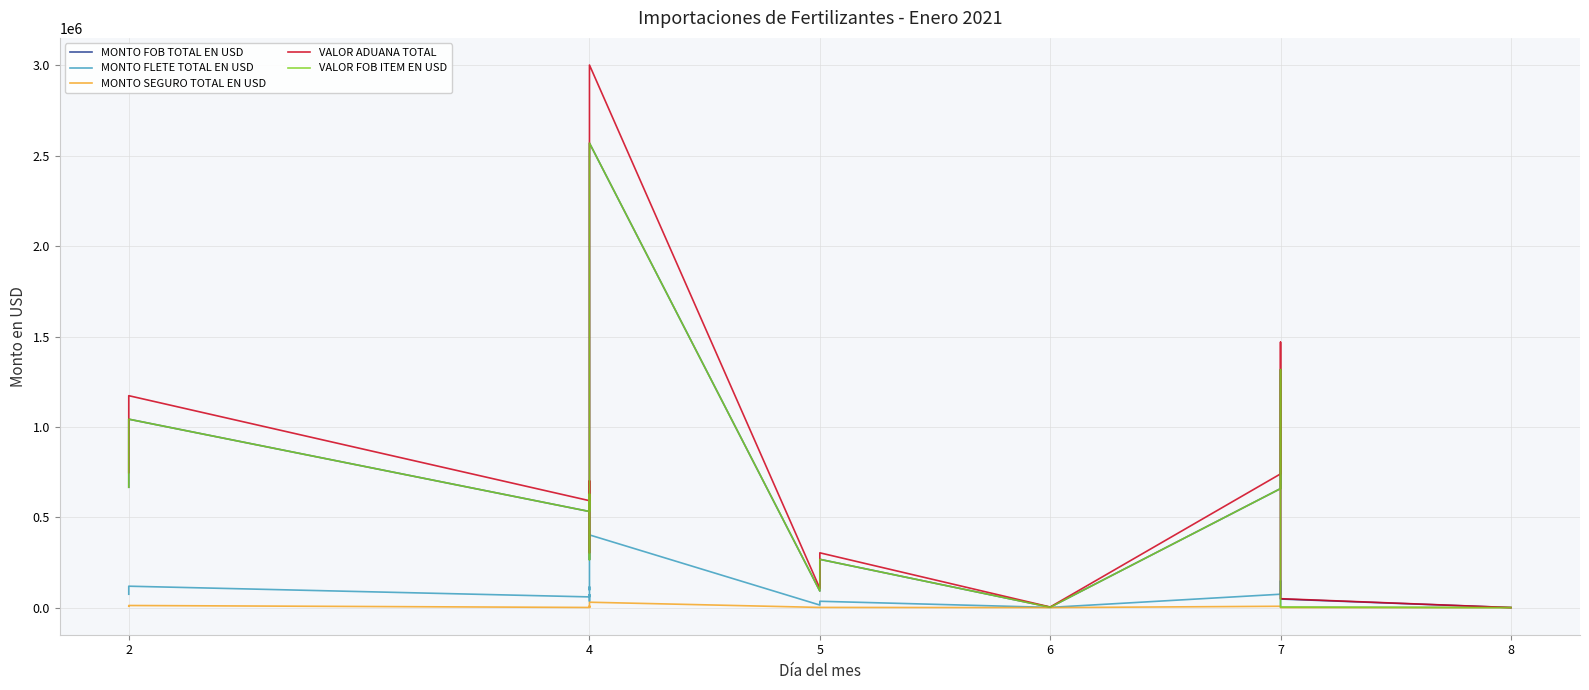

In MONTO FLETE TOTAL EN USD, how many points are higher than both neighbors (excluding endpoints)?

7